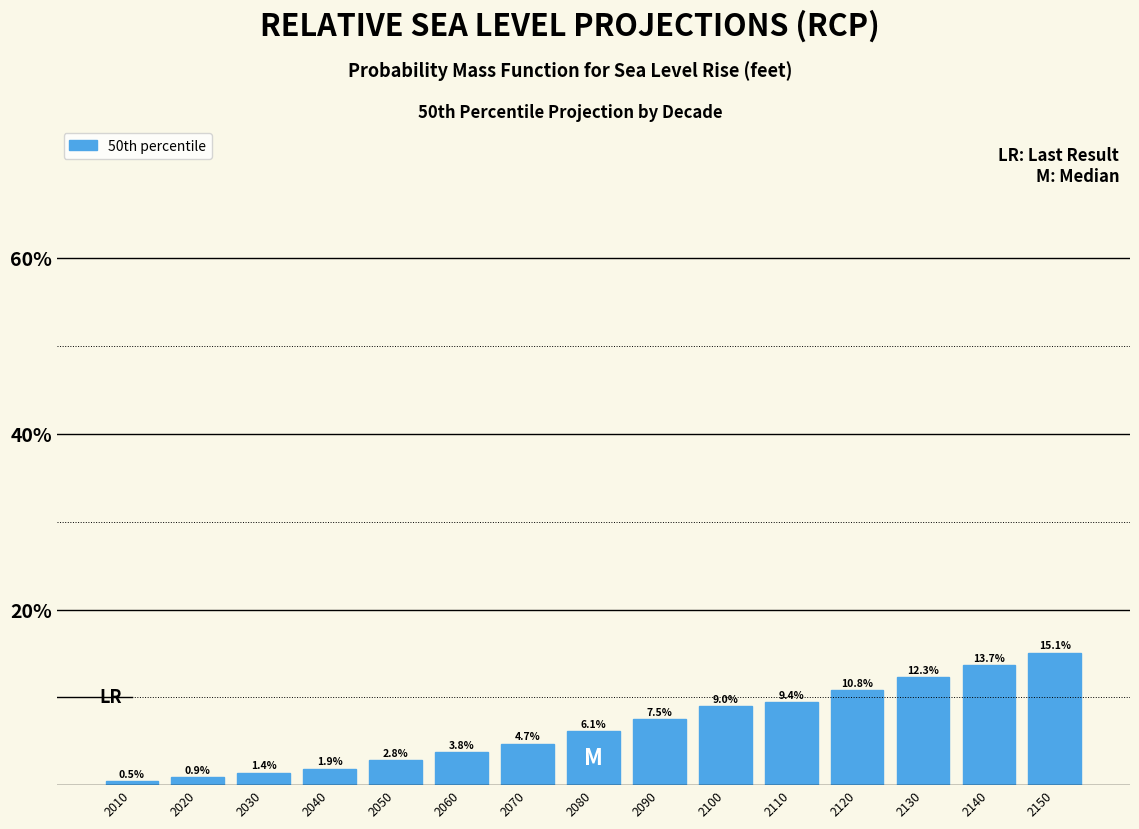

Reading left to right, transcribe all the data shown in this chart.

2010=0.5	2020=0.9	2030=1.4	2040=1.9	2050=2.8	2060=3.8	2070=4.7	2080=6.1	2090=7.5	2100=9.0	2110=9.4	2120=10.8	2130=12.3	2140=13.7	2150=15.1